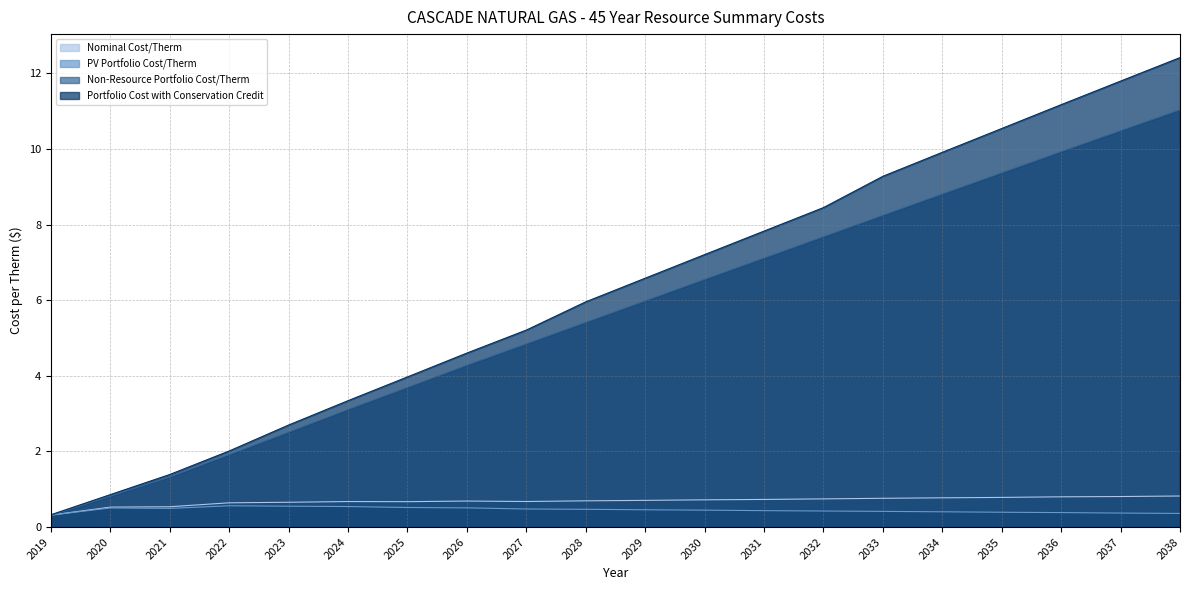

What is the total value across all series at 2032?

17.3